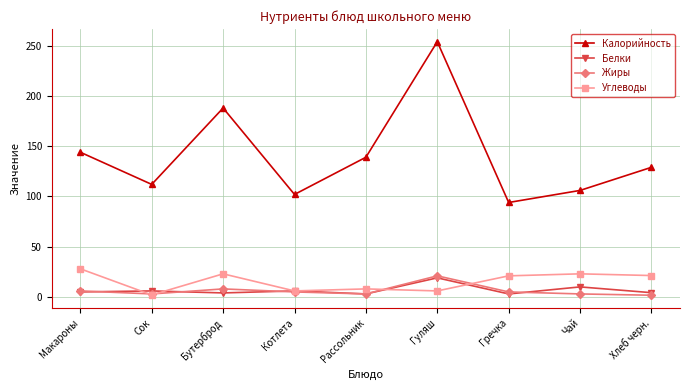

What is the difference between the Калорийность values at Макароны and Рассольник?

5.0